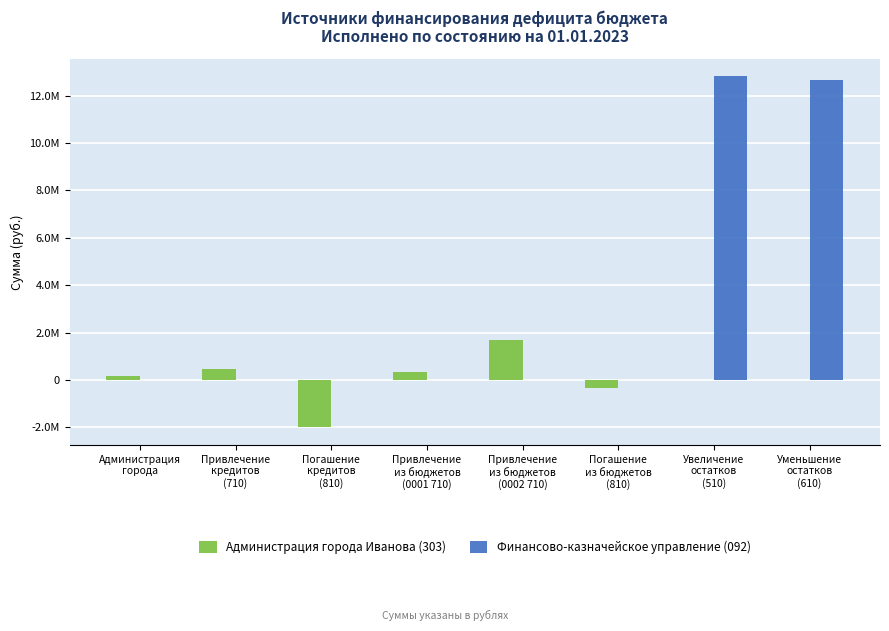

What are all the series names shown in the legend?

Администрация города Иванова (303), Финансово-казначейское управление (092)